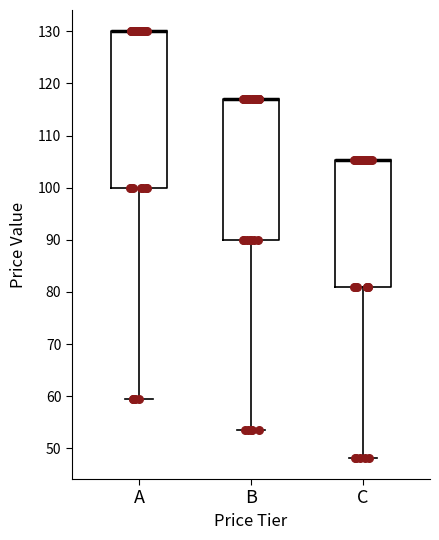

Where does the lower whisker of the box for C end on the y-axis? The values are not printed on the chart, so give them approximately, as read against the axis.

48